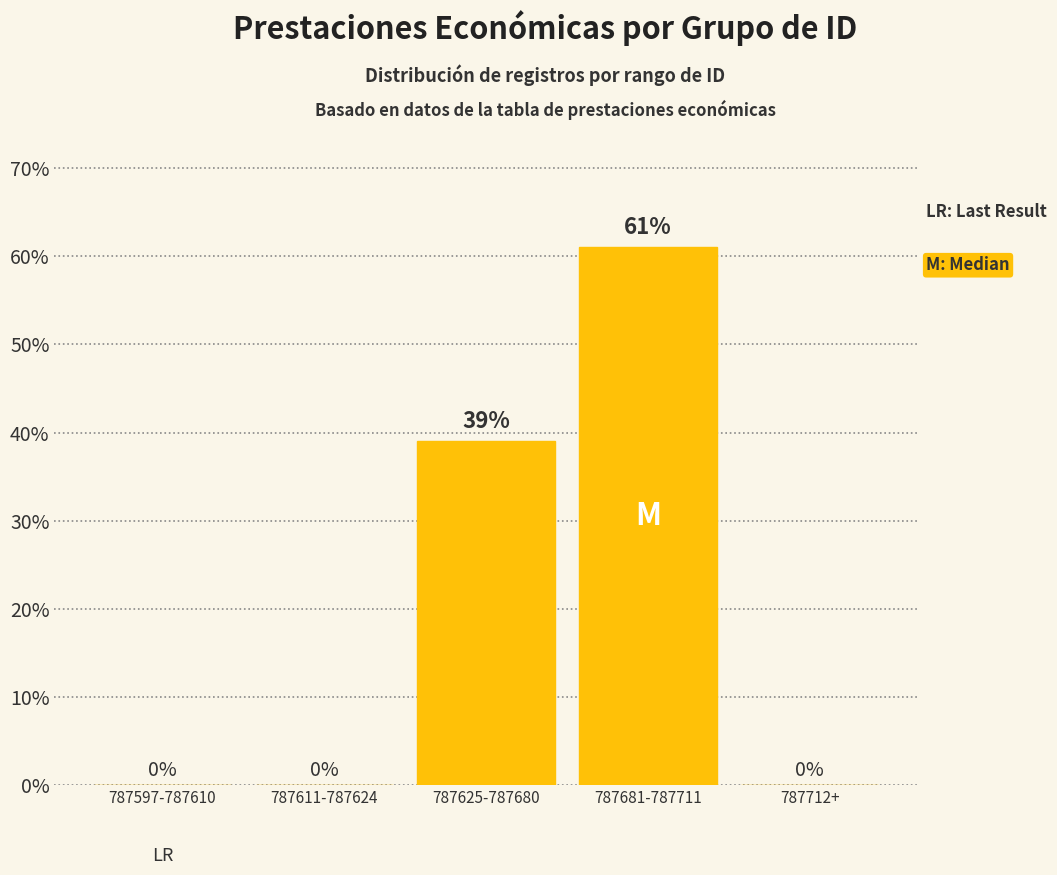

Count the values in the range 0 to 39.

4